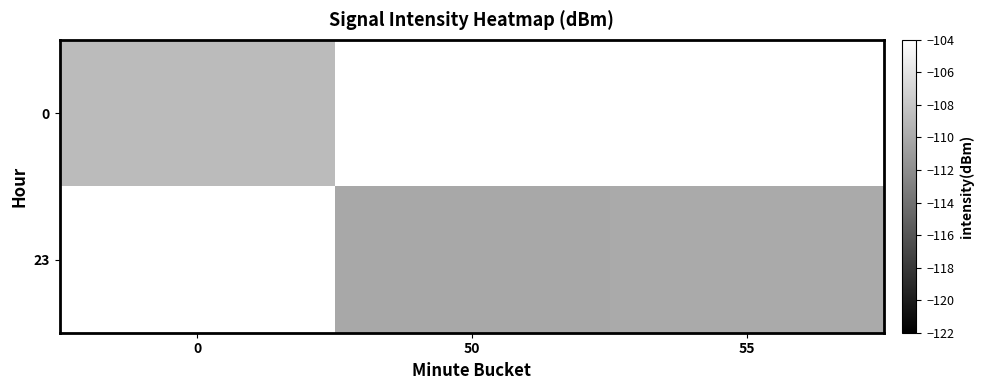

The 0 series shows -184.8 at 0. True or false?

False